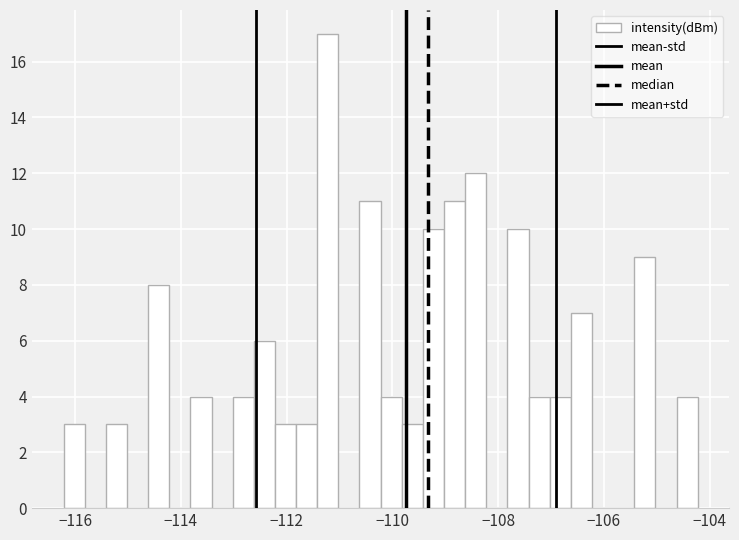

Read against the x-axis, roughly where is the centre of the tallest bar?

-111.2